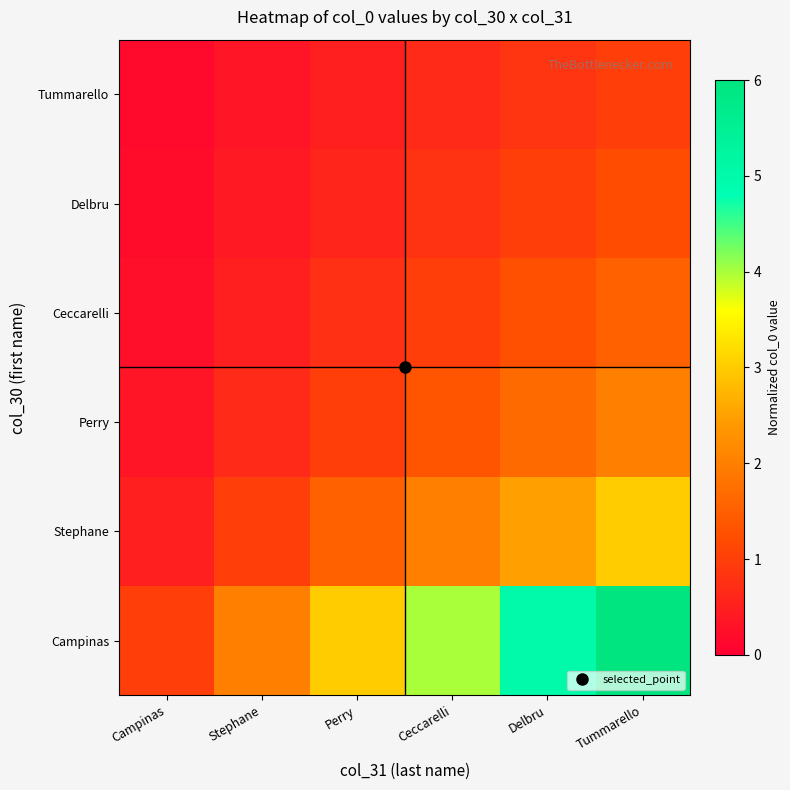

At how many categories does at least one series exceed 2?

4